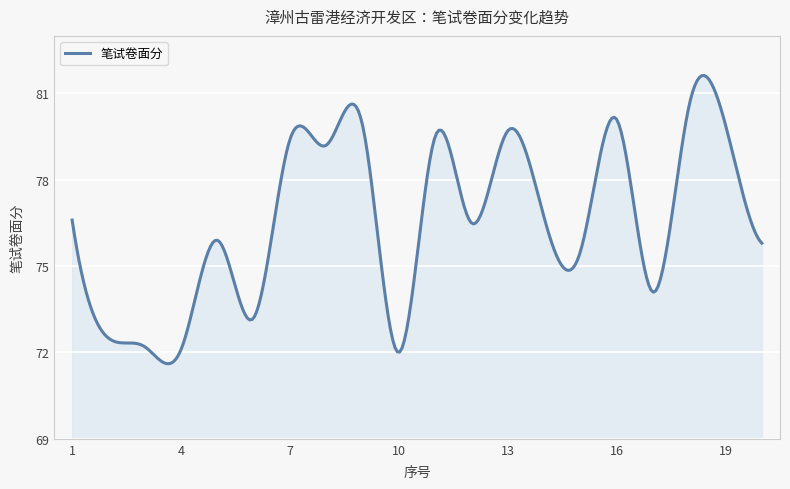

What is the maximum value shown in the chart?

81.6